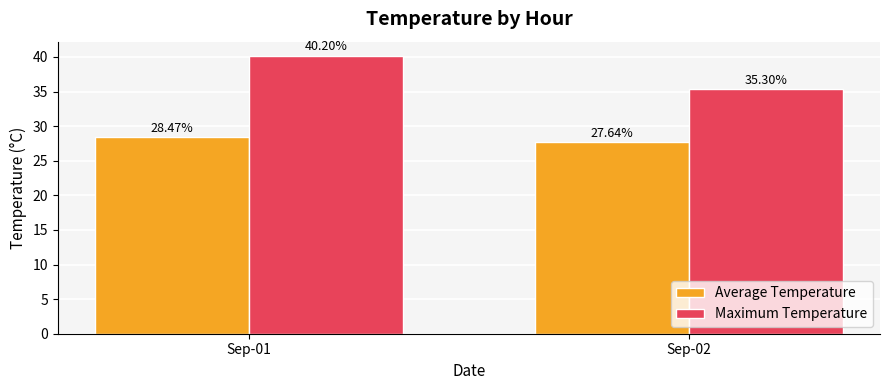

Which category has the highest value in the Maximum Temperature series?

Sep-01